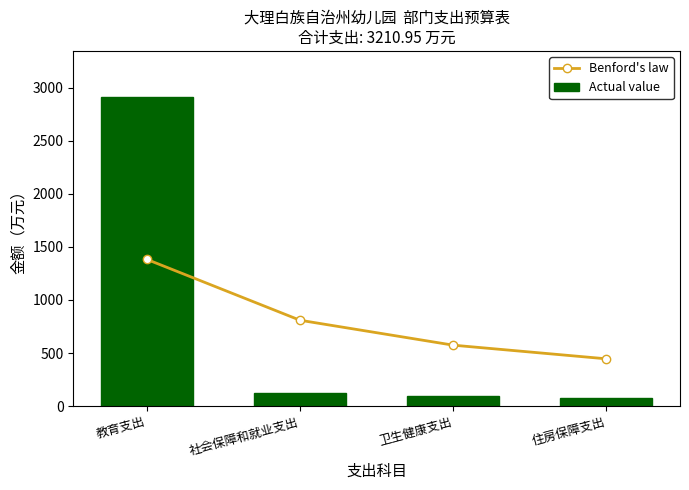

What is the difference between the highest and lowest values at 社会保障和就业支出?

683.1